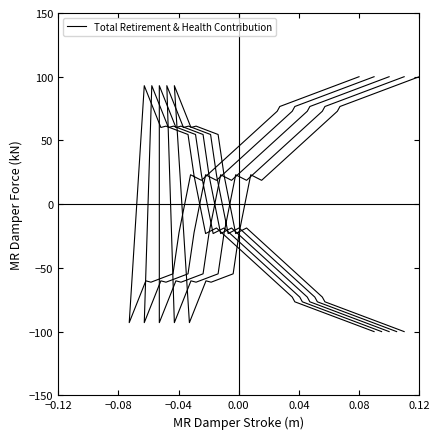

True or false: the data has more than 0 interior local peaks.

True